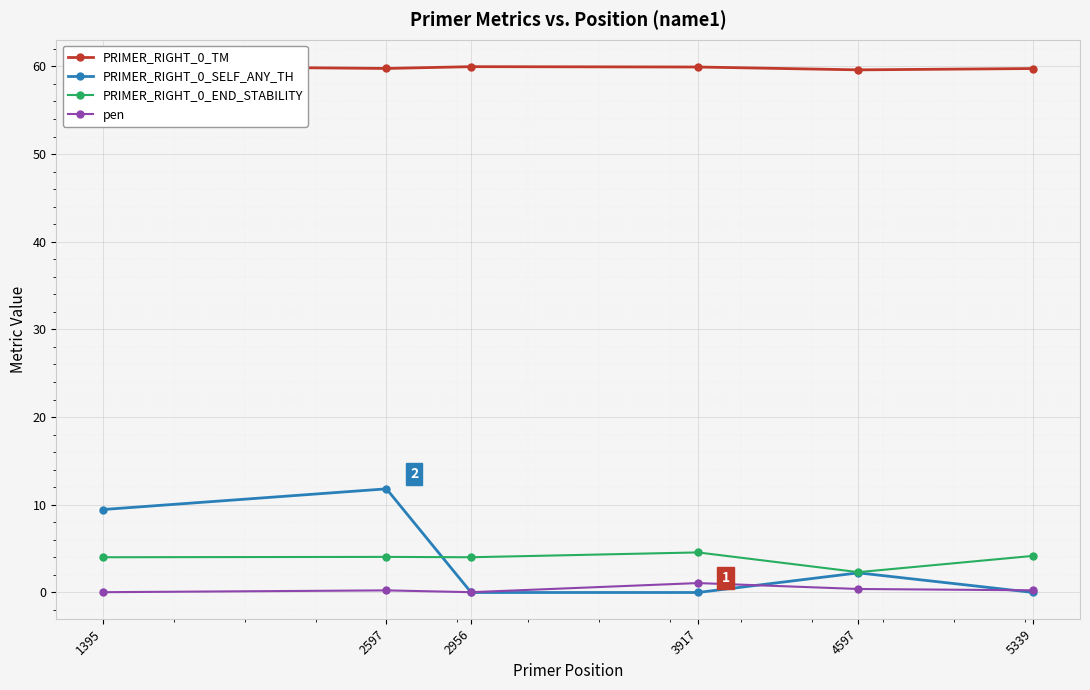

At which category does the chart reach its minimum across all series?

2956